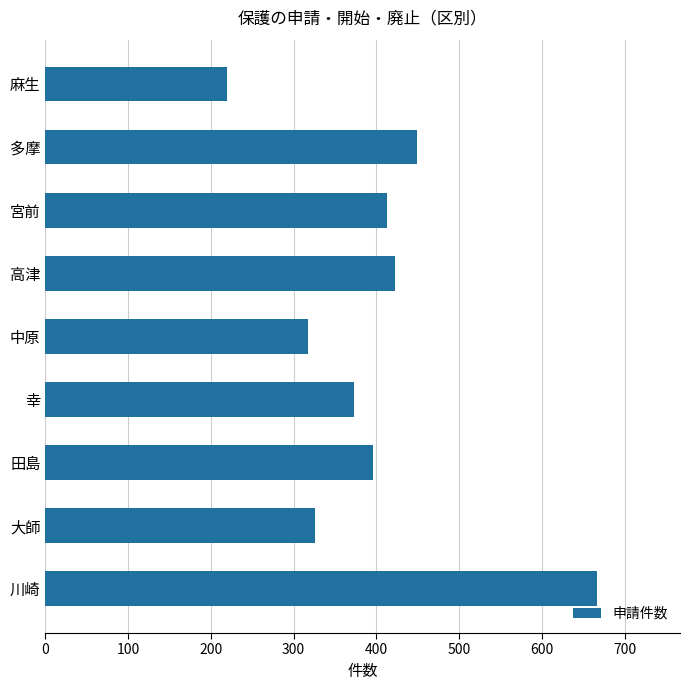

Does the chart contain stacked bars?

No